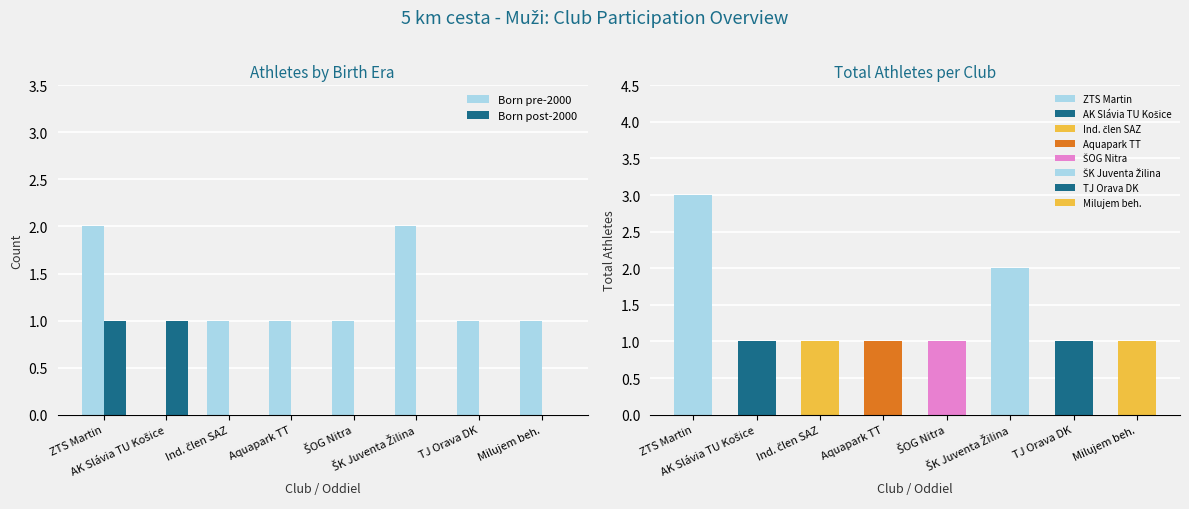

How many data points in Born post-2000 are above 0?

2